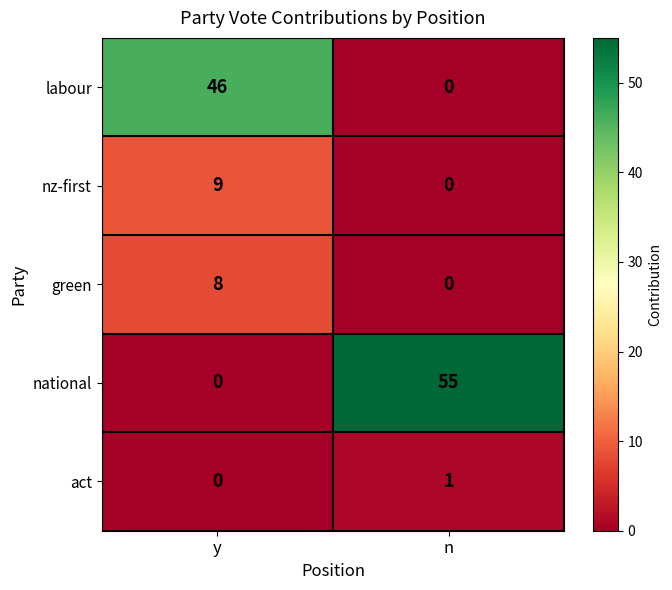

Reading right to left, transcribe all the data shown in this chart.

labour: n=0	y=46
nz-first: n=0	y=9
green: n=0	y=8
national: n=55	y=0
act: n=1	y=0